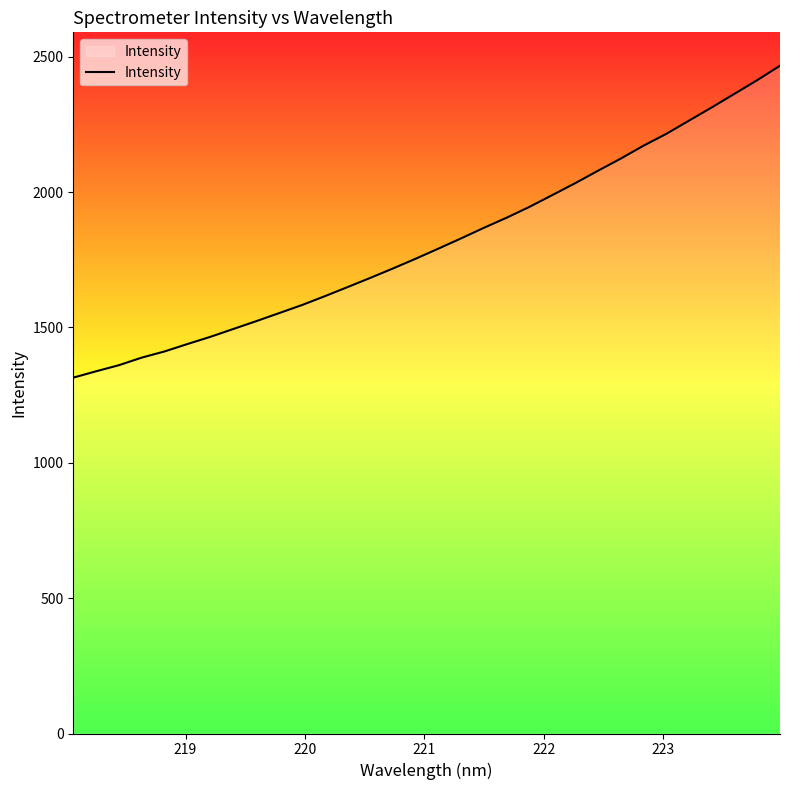

How many lines are shown in the chart?

1